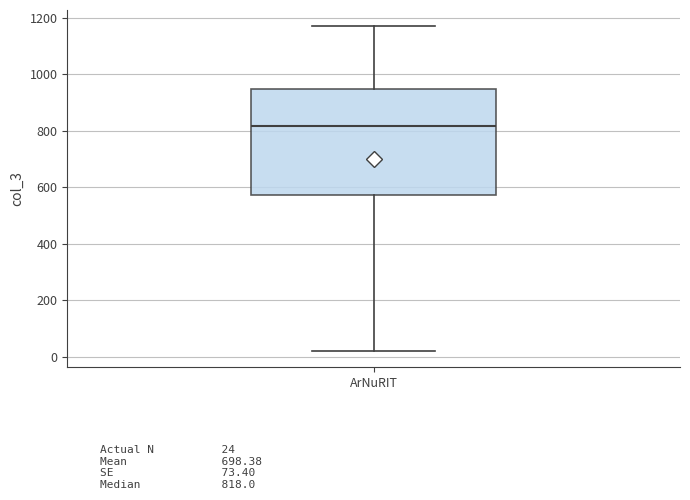

Where does the lower whisker of the box for ArNuRIT end on the y-axis? The values are not printed on the chart, so give them approximately, as read against the axis.

20